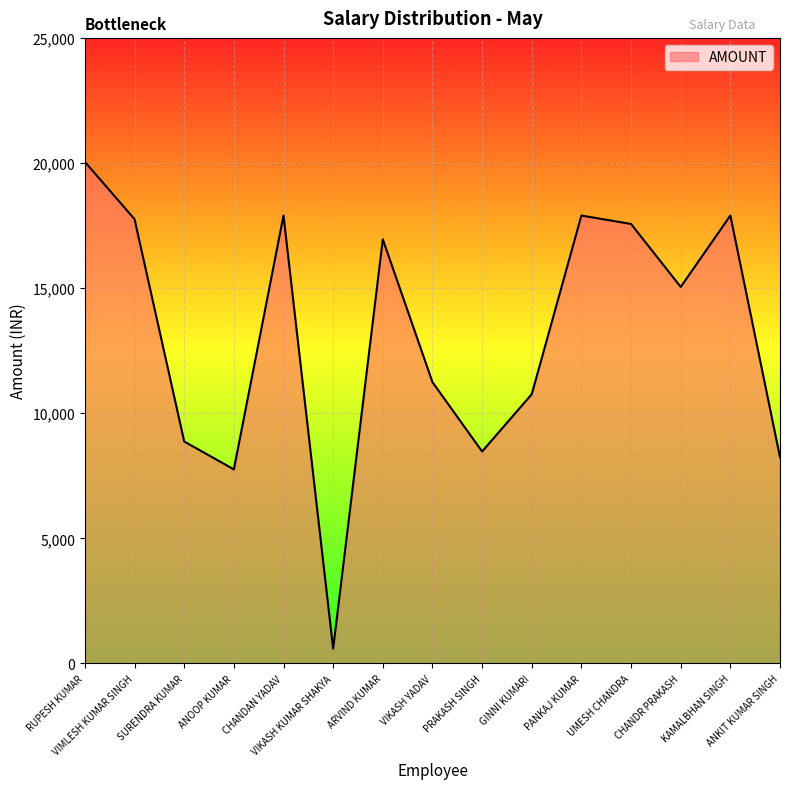

Between GINNI KUMARI and VIKASH YADAV, which is larger?

VIKASH YADAV